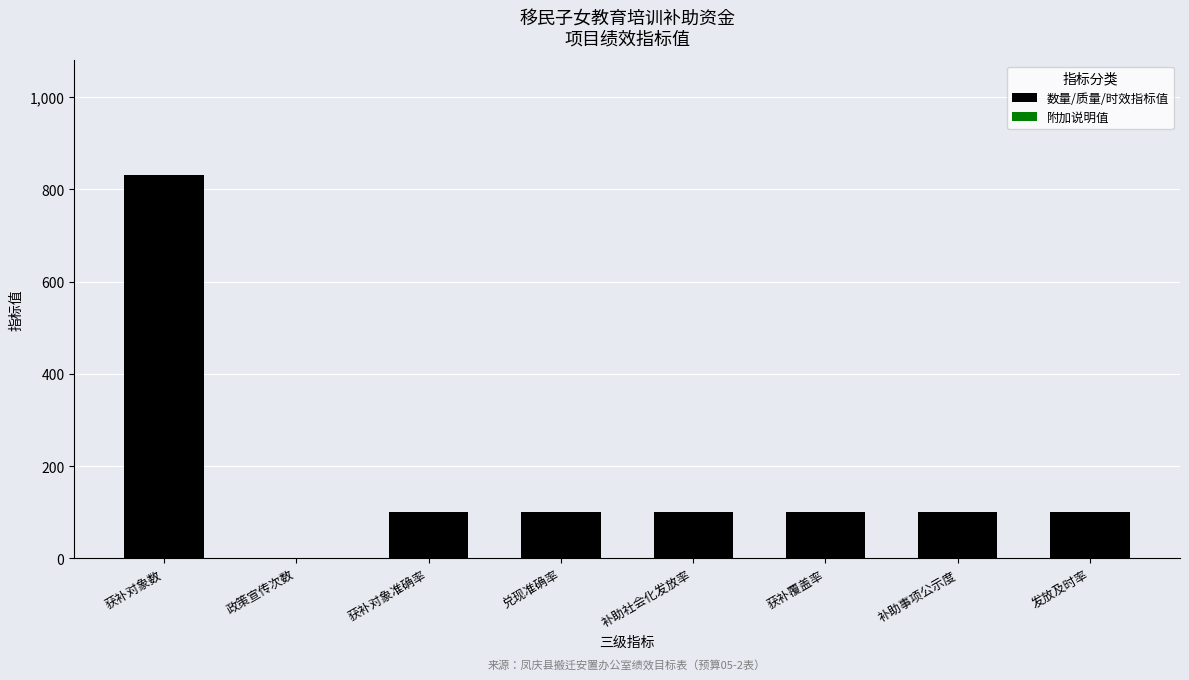

Reading left to right, list all the values displayed in this chart.

获补对象数=830	政策宣传次数=1	获补对象准确率=100	兑现准确率=100	补助社会化发放率=100	获补覆盖率=100	补助事项公示度=100	发放及时率=100